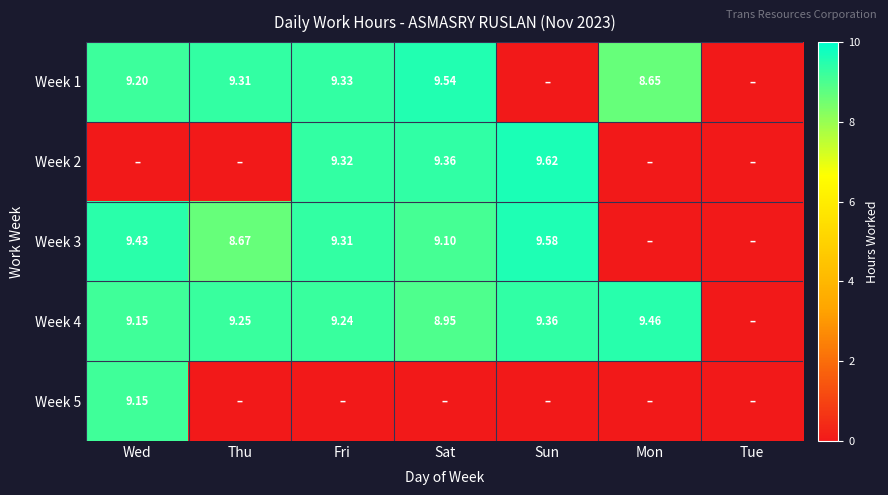

True or false: Week 4 has a value of 9.5 at Mon.

True